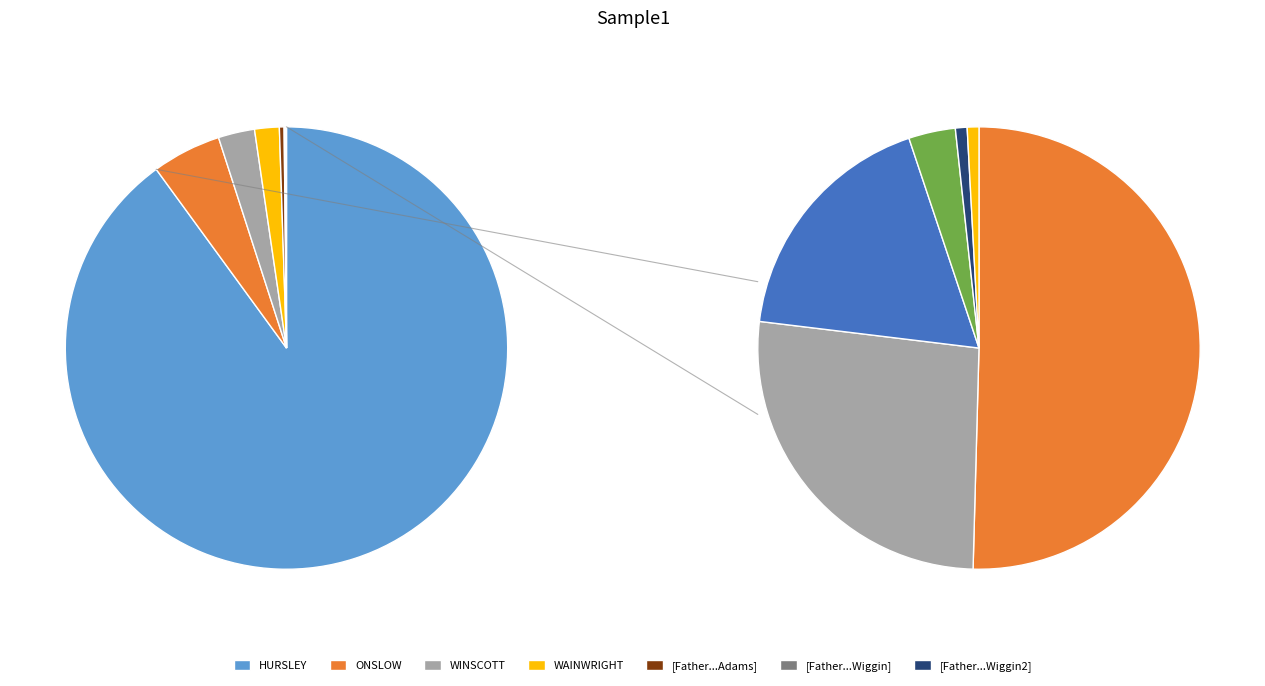

Is HURSLEY the majority of the pie?

Yes